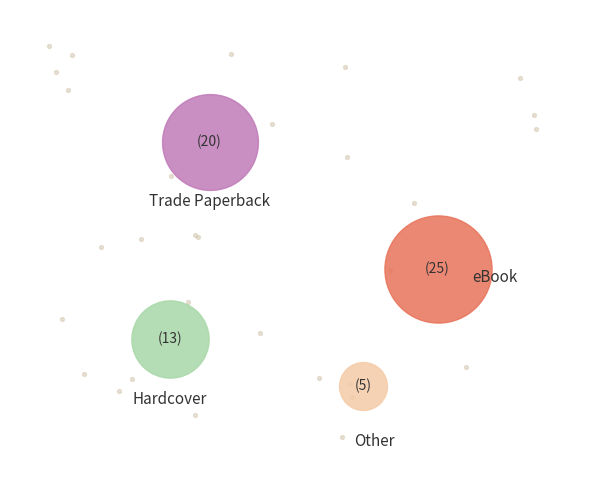

To the nearest percent, what portion does Hardcover represent?

21%